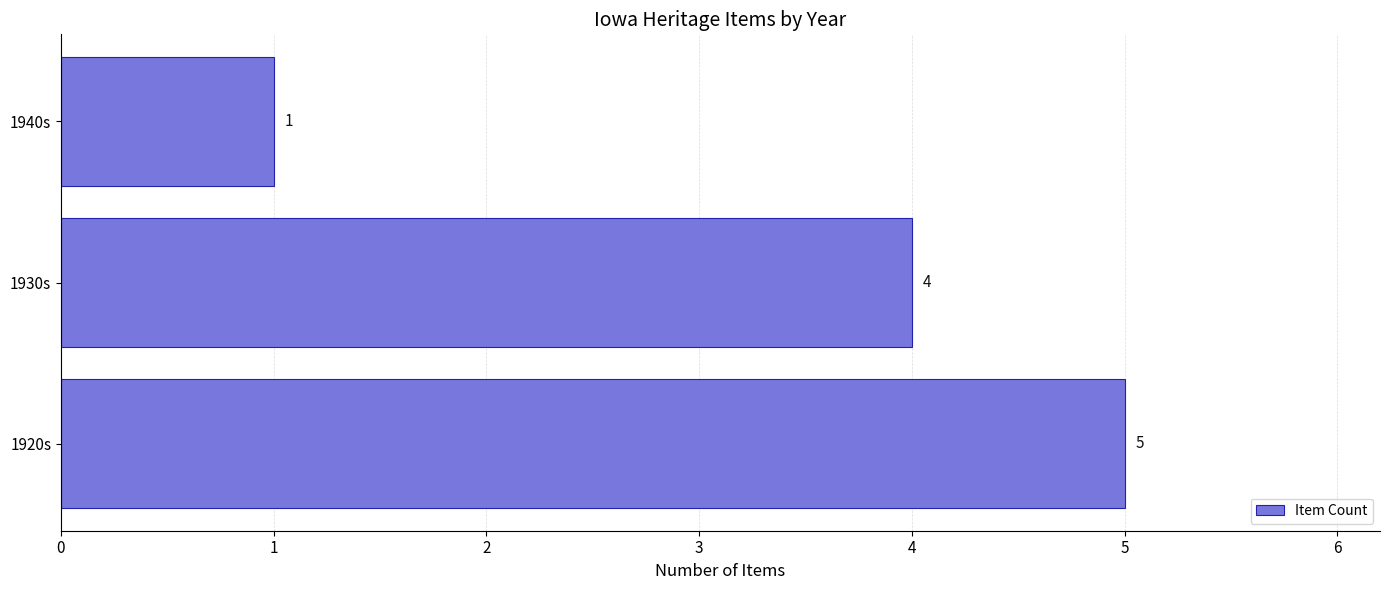

Reading bottom to top, transcribe all the data shown in this chart.

1920s=5	1930s=4	1940s=1